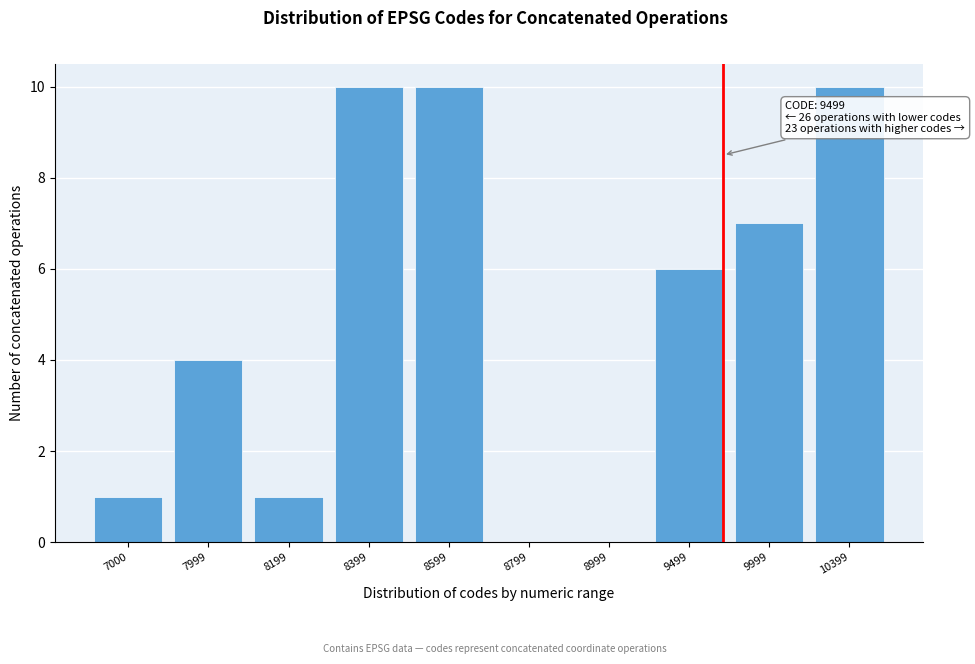

Reading left to right, list all the values displayed in this chart.

7000=1	7999=4	8199=1	8399=10	8599=10	8799=0	8999=0	9499=6	9999=7	10399=10